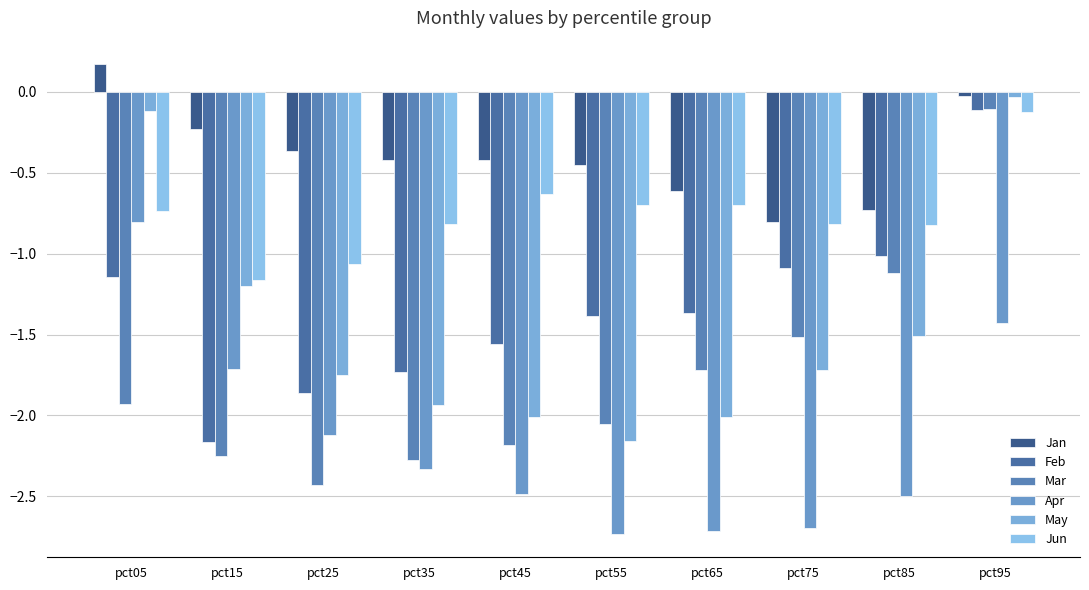

Which series has the largest range (max minus min)?

Mar